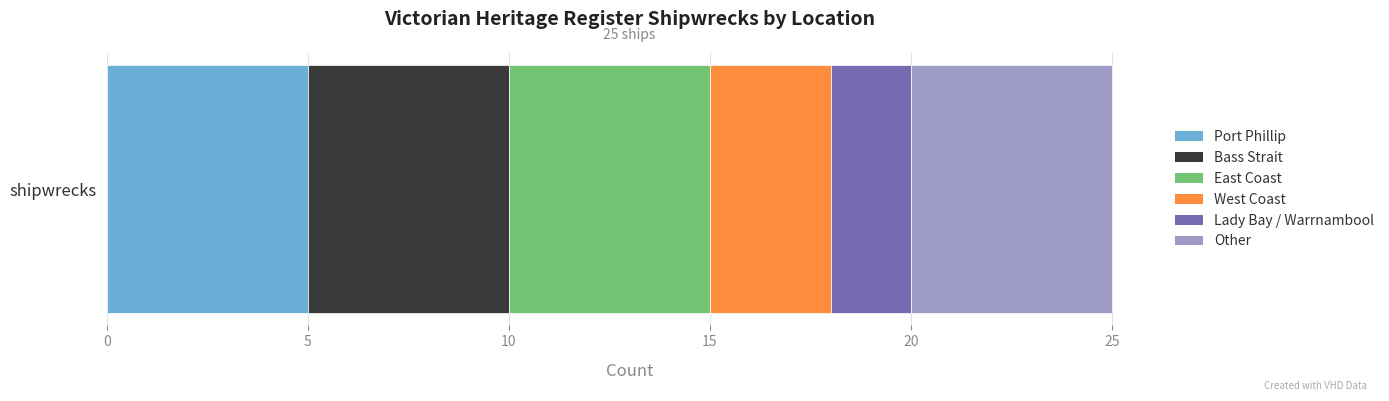

What is the maximum value for Port Phillip?

5